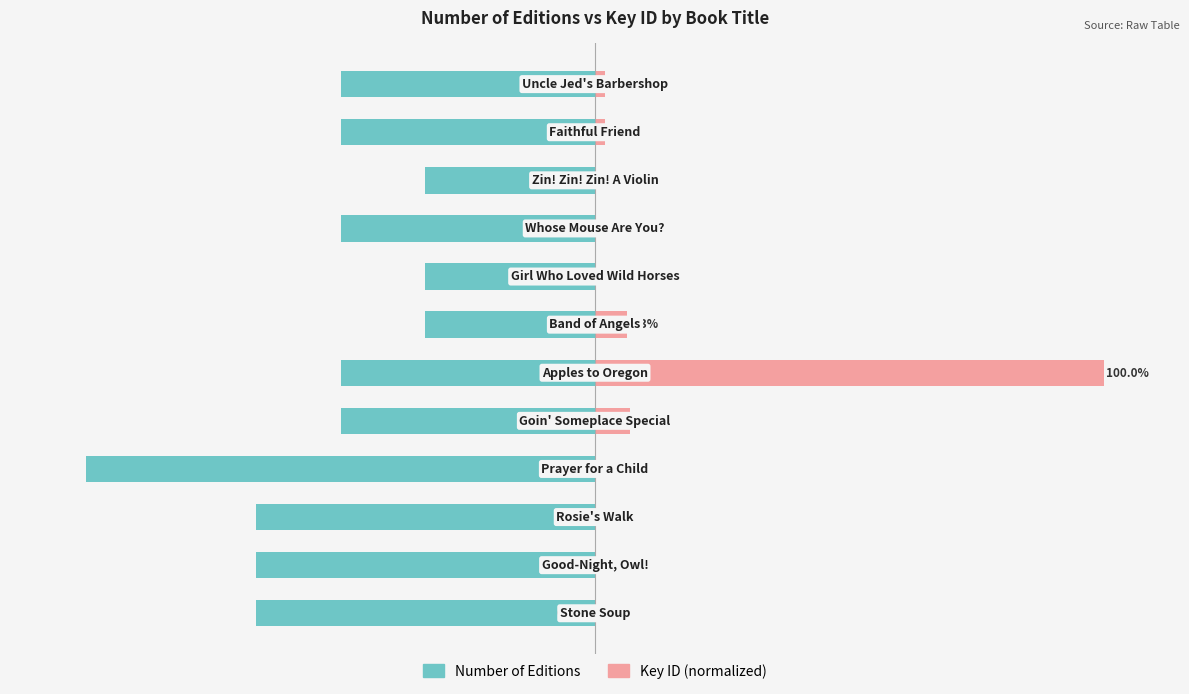

How many categories are shown in the chart?

12